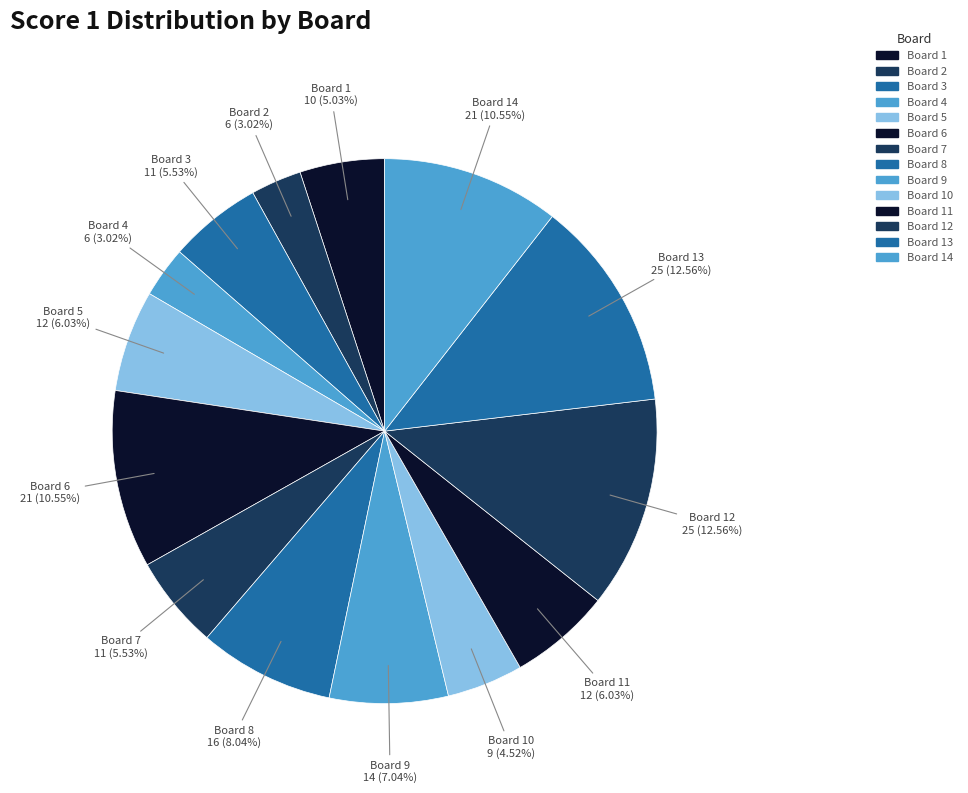

To the nearest percent, what is the difference between the largest and smallest slice percentages?

10%